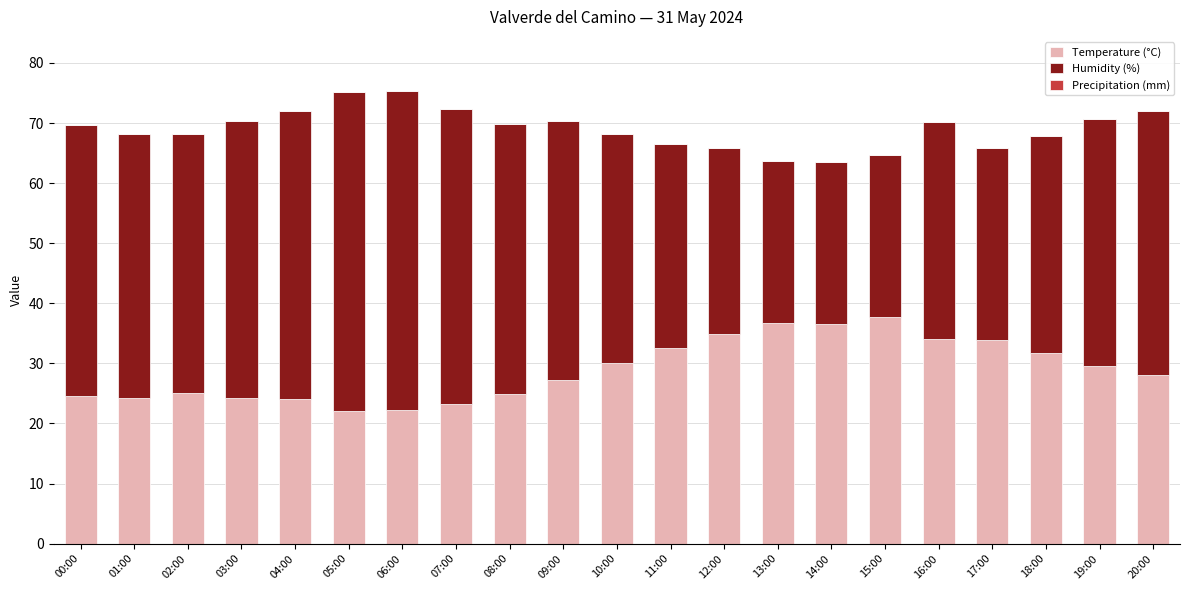

What is the maximum value for Temperature (°C)?

37.7